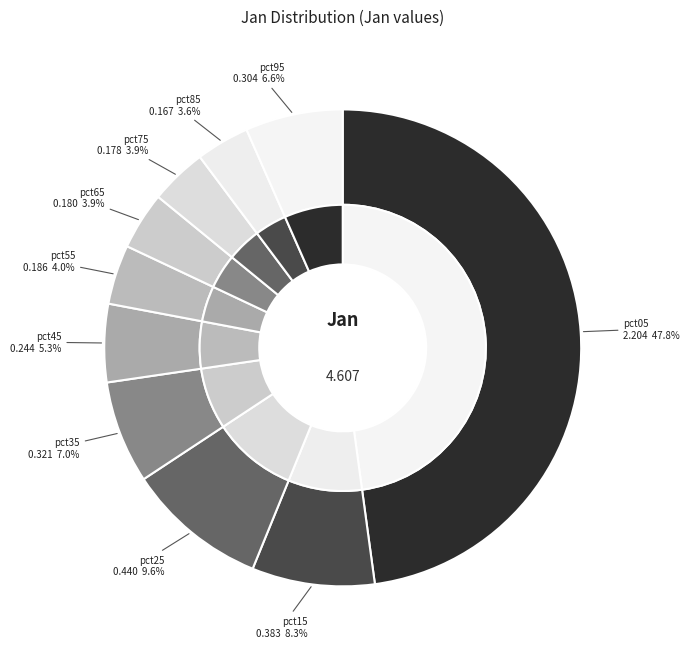

To the nearest percent, what is the difference between the pct35 and pct55 slice percentages?

3%